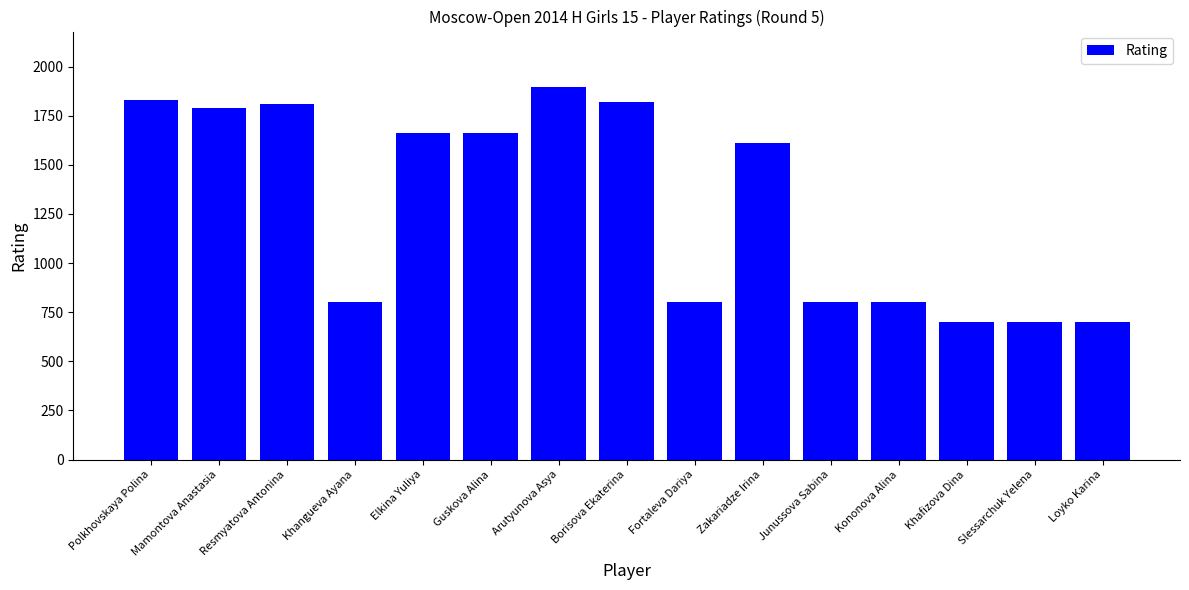

Which label corresponds to the largest value in the chart?

Arutyunova Asya